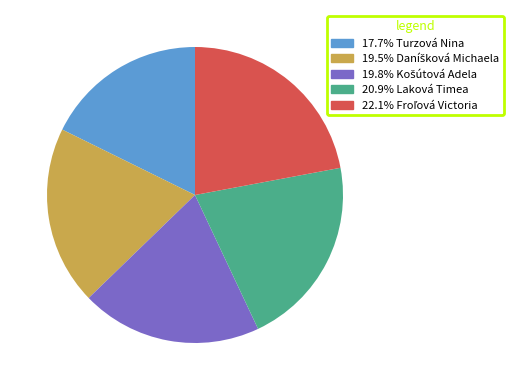

Does any single category account for the majority?

No